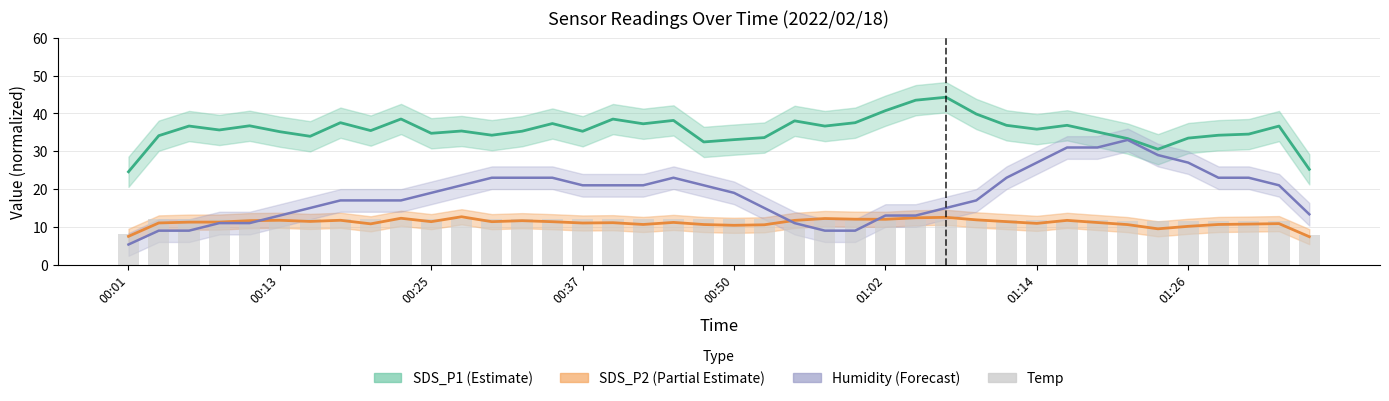

What value does the data have at 36?

11.6